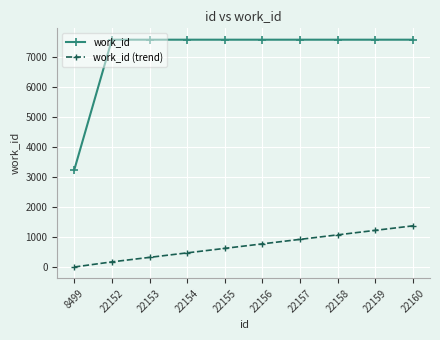

What is the value of the work_id (trend) point at the 6th from the left?

787